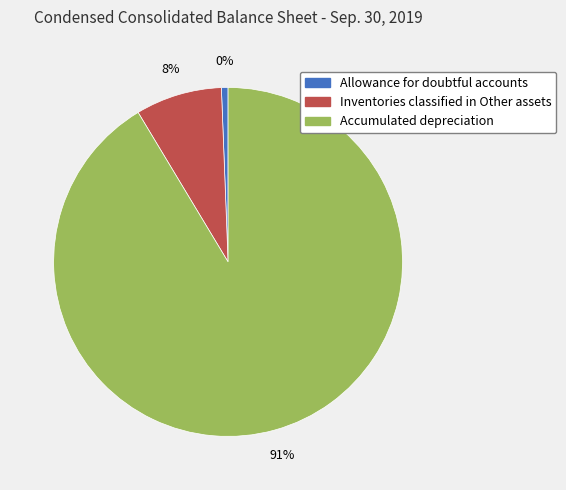

To the nearest percent, what portion does Accumulated depreciation represent?

91%